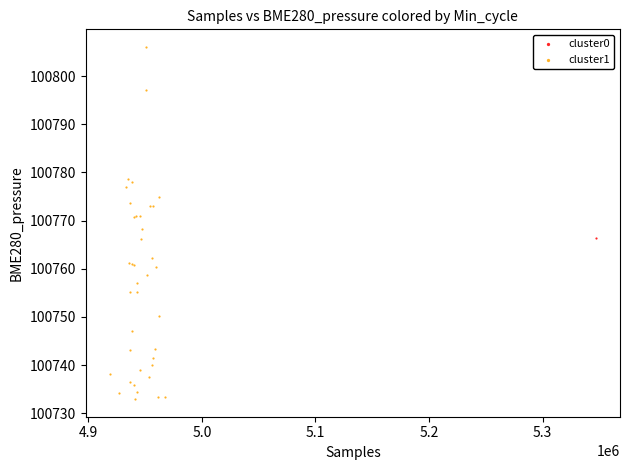

What are all the series names shown in the legend?

cluster0, cluster1